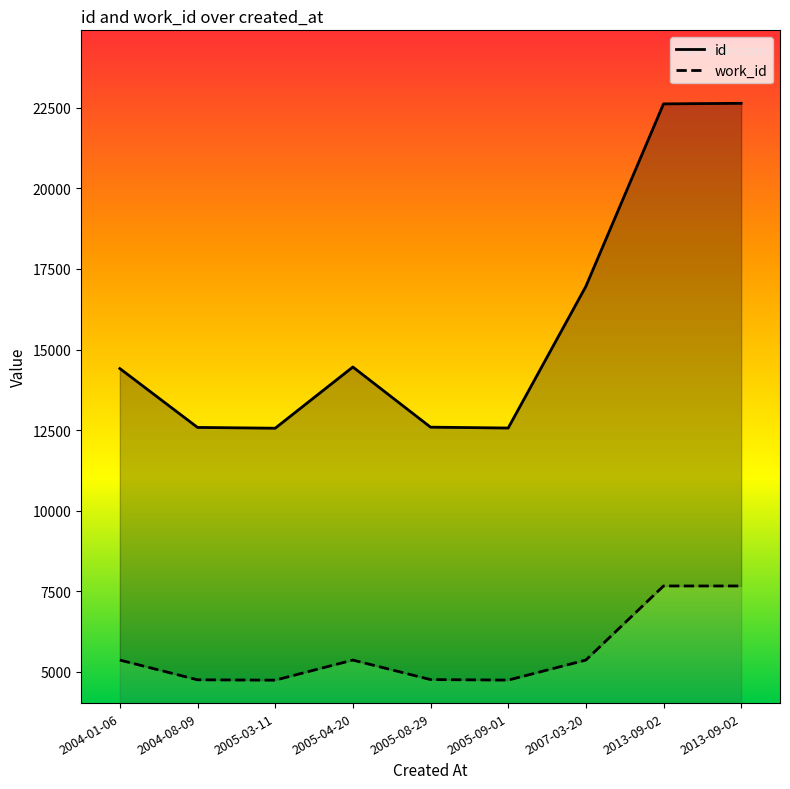

Where does the work_id series first go above 5366?

2013-09-02